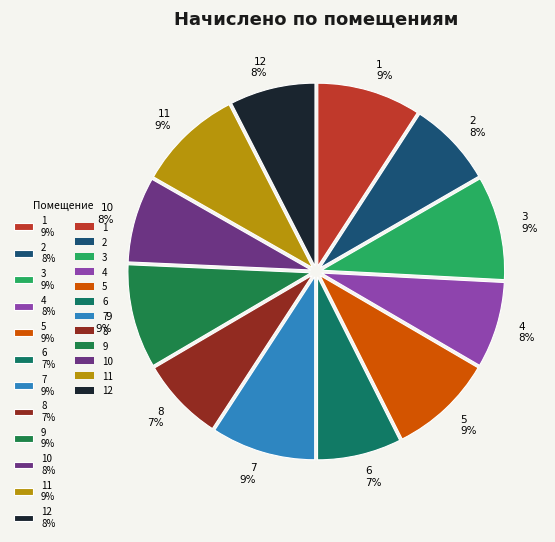

Which has a higher value, 7 9% or 6 7%?

7 9%